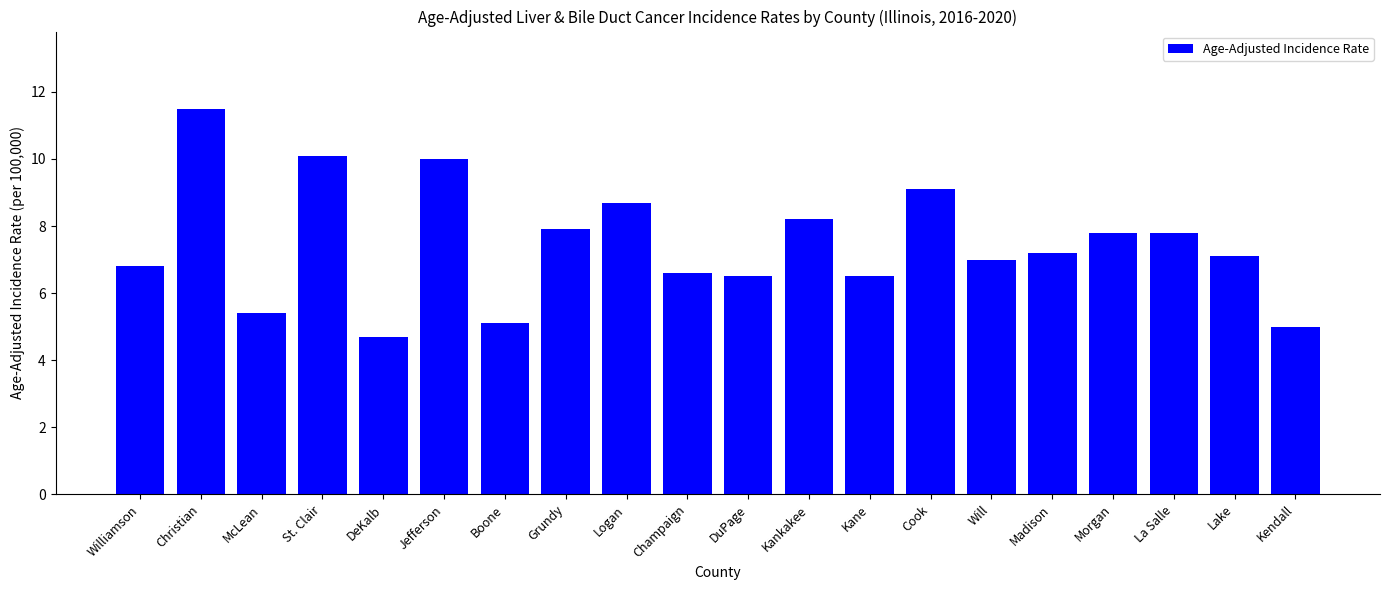

At which category does the chart reach its peak across all series?

Christian